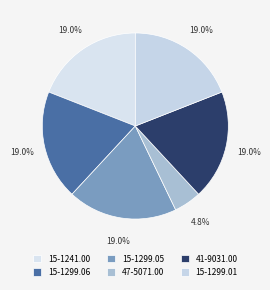

To the nearest percent, what is the combined percentage of 15-1299.01 and 15-1299.06?

38%